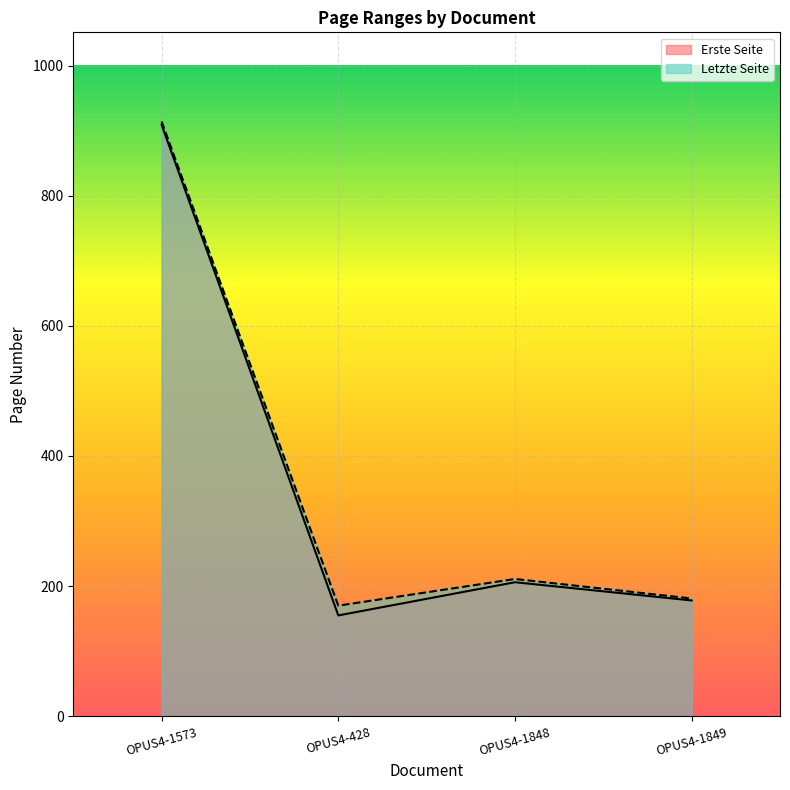

Reading left to right, what are all the values shown in this chart?

Erste Seite: OPUS4-1573=909	OPUS4-428=155	OPUS4-1848=206	OPUS4-1849=178
Letzte Seite: OPUS4-1573=914	OPUS4-428=170	OPUS4-1848=211	OPUS4-1849=181